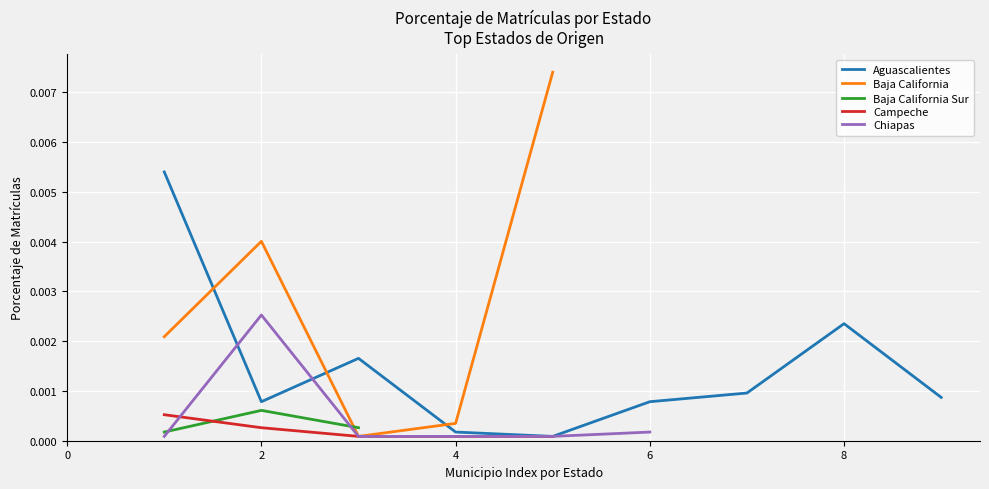

Between which two adjacent categories do Chiapas and Baja California Sur first intersect?

1 and 2